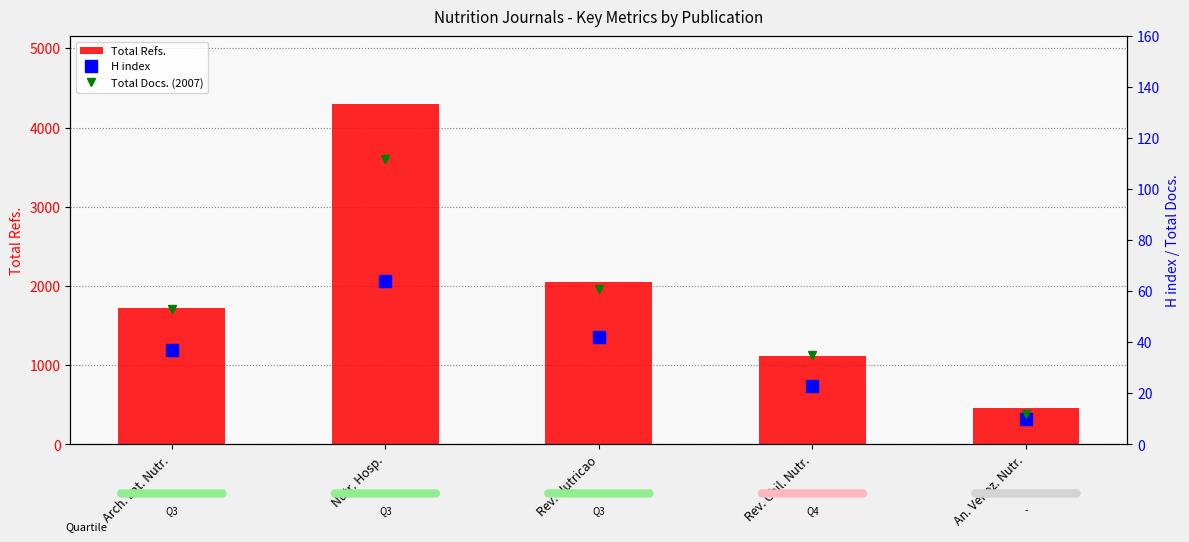

Reading left to right, what are all the values shown in this chart?

Total Refs.: 1726	4294	2045	1112	461
H index: 37	64	42	23	10
Total Docs. (2007): 53	112	61	35	12